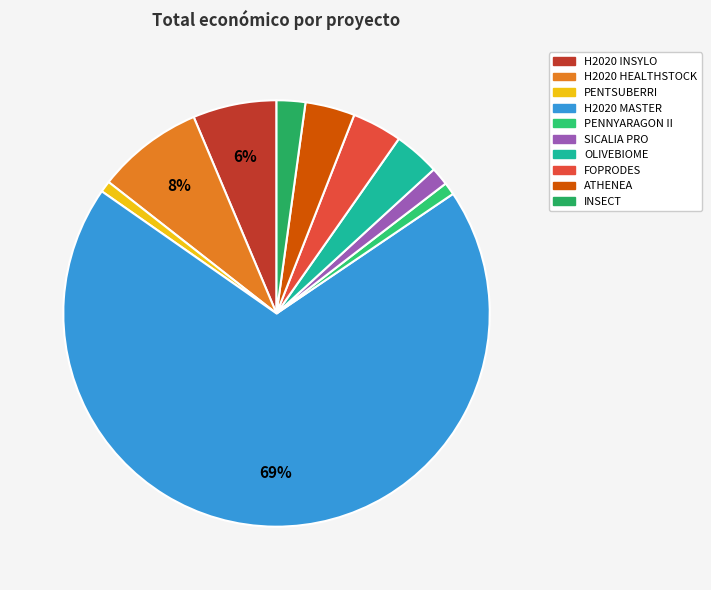

What percentage is the H2020 HEALTHSTOCK slice, to the nearest percent?

8%